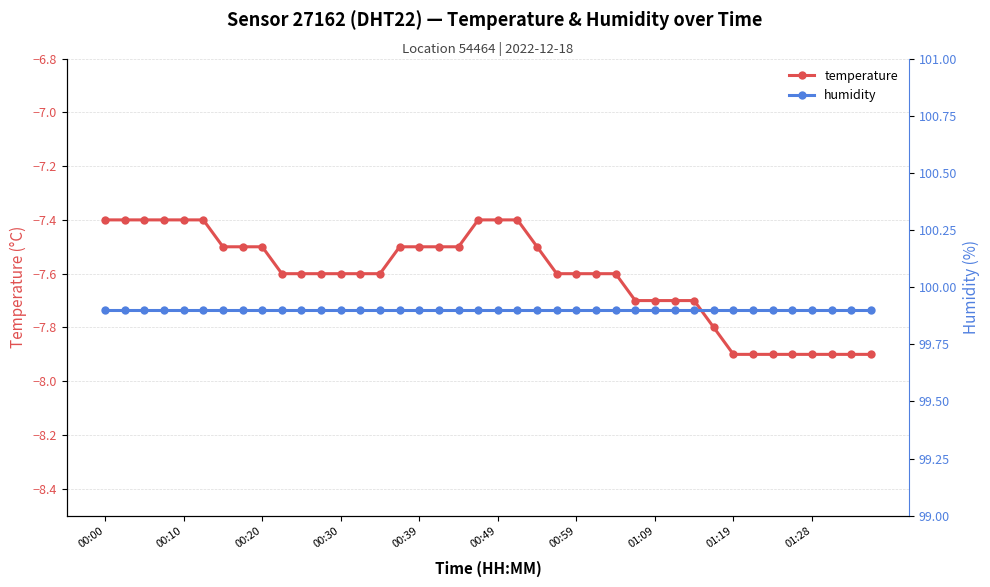

Rank the series at 37 from lowest to highest value.

temperature, humidity